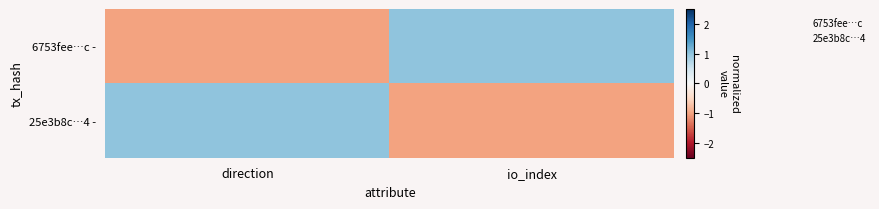

List the series in order of their peak value, highest first.

6753fee…c -, 25e3b8c…4 -